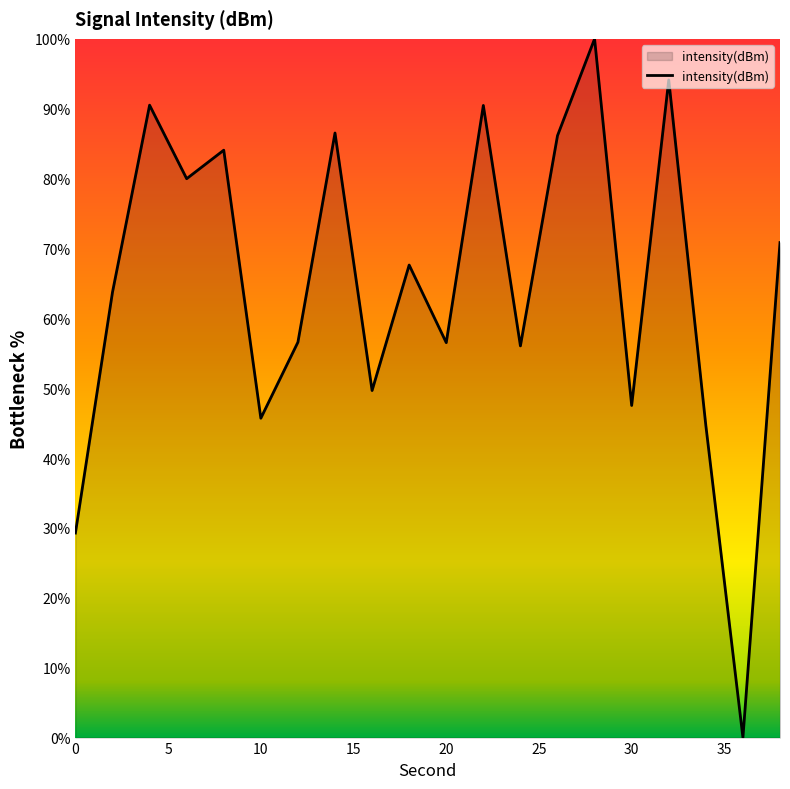

What is the difference between the maximum and minimum values?

100.0